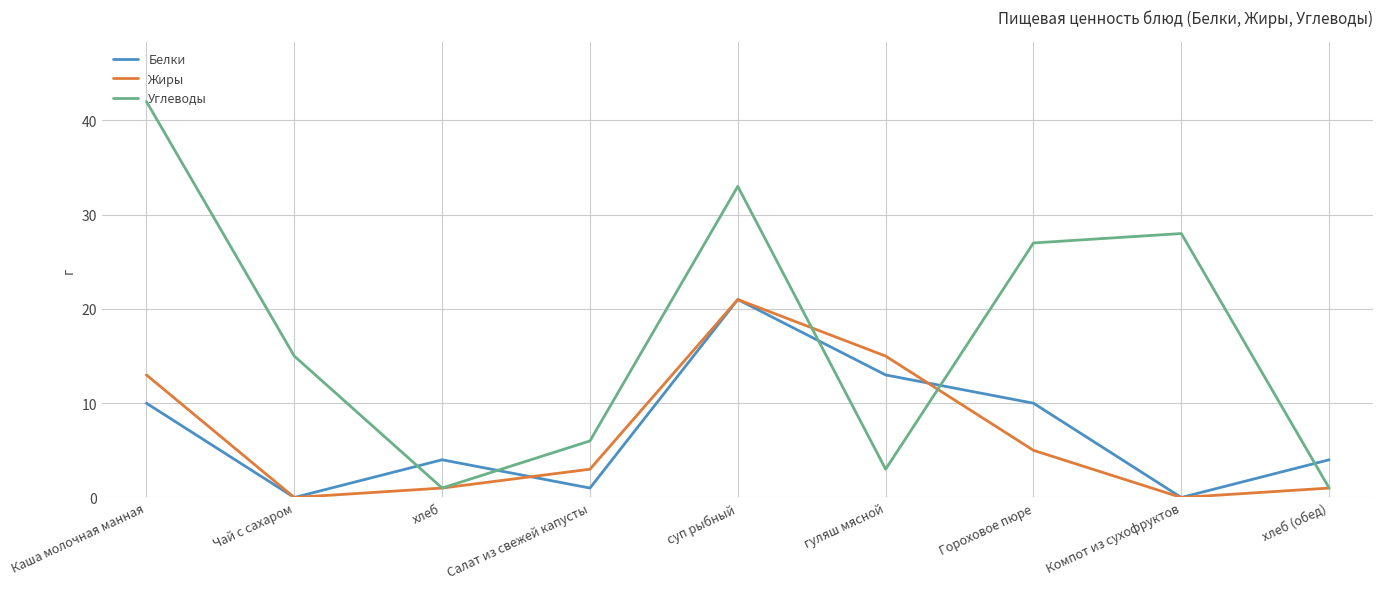

Rank the series at Каша молочная манная from lowest to highest value.

Белки, Жиры, Углеводы